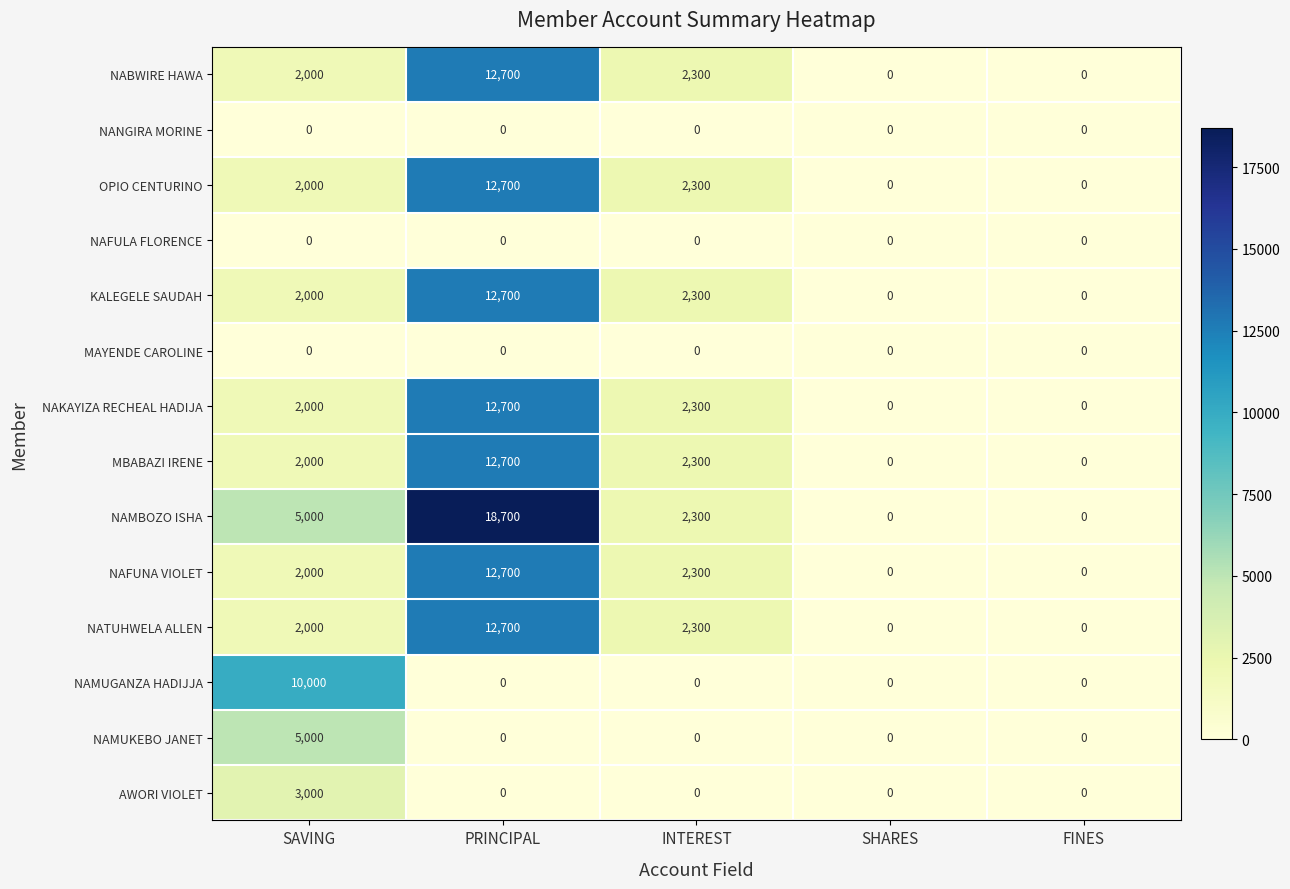

How many distinct data groups are displayed?

14